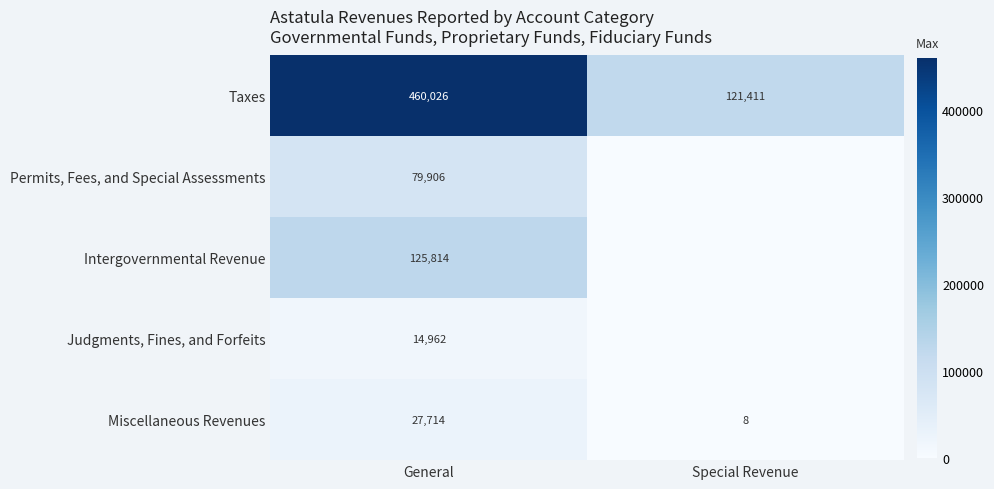

At which category does the chart reach its peak across all series?

General